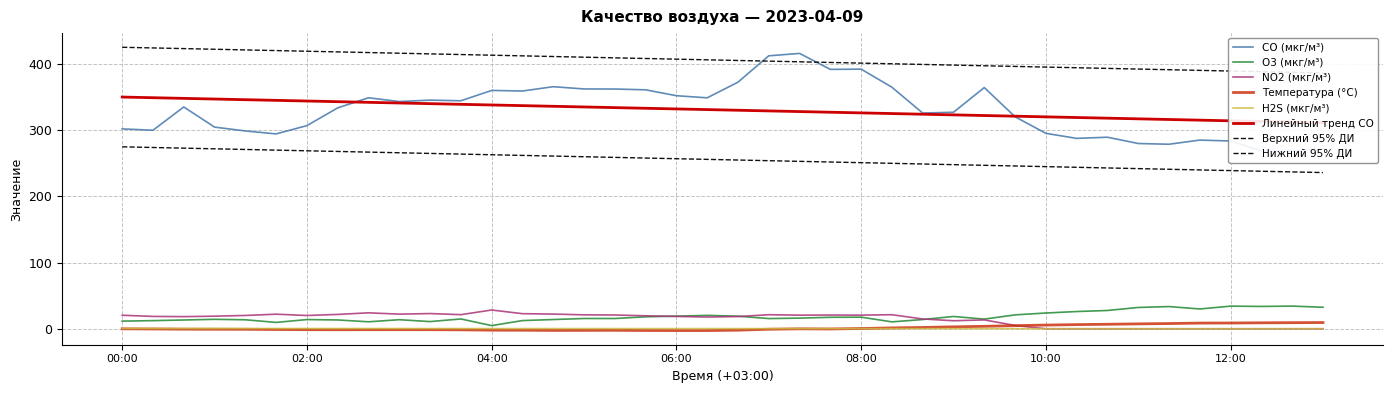

Between which two adjacent categories do Температура (°C) and NO2 (мкг/м³) first intersect?

09:40 and 10:00